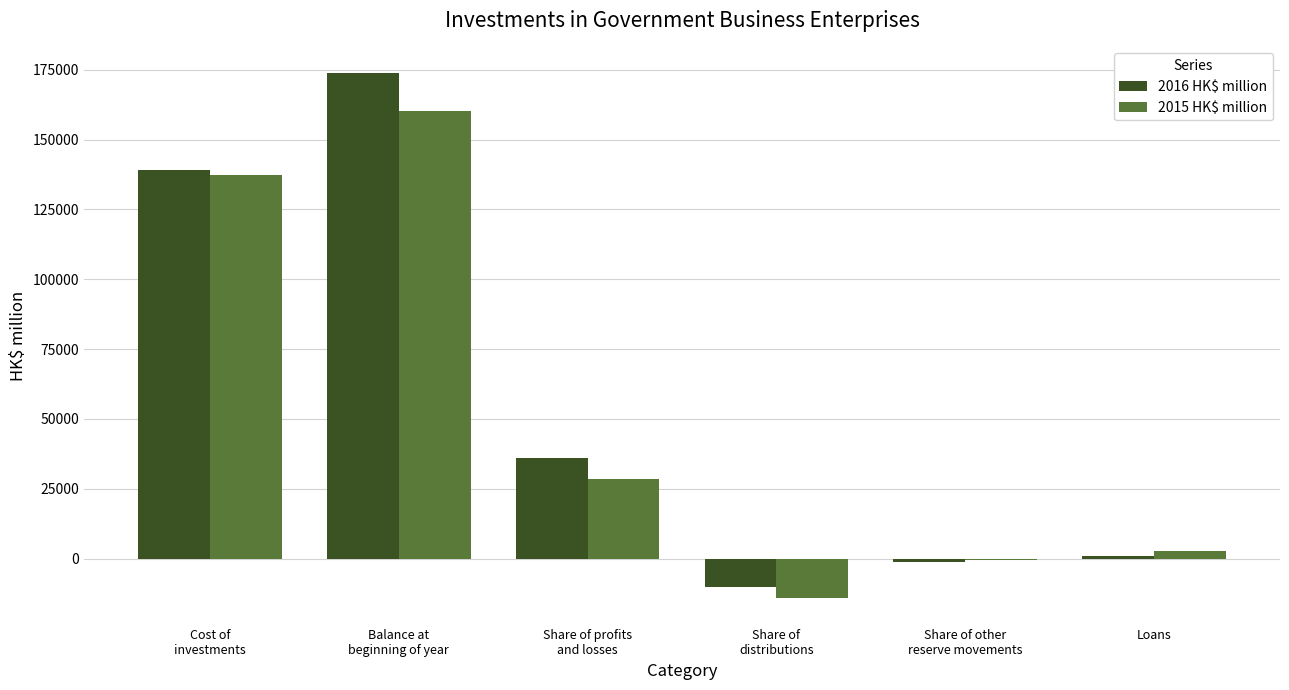

Which series has the widest spread of values?

2016 HK$ million